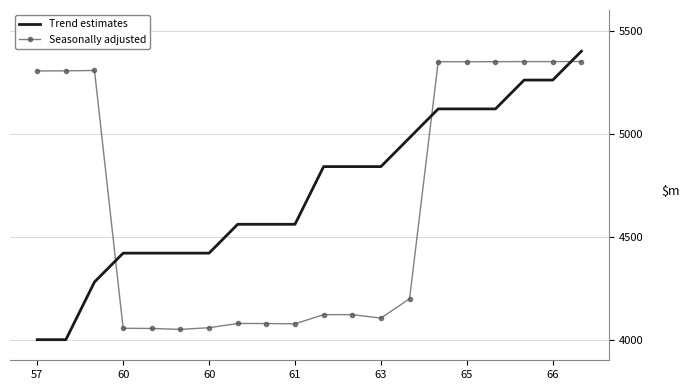

How many values in the Seasonally adjusted series are below 4198?

10